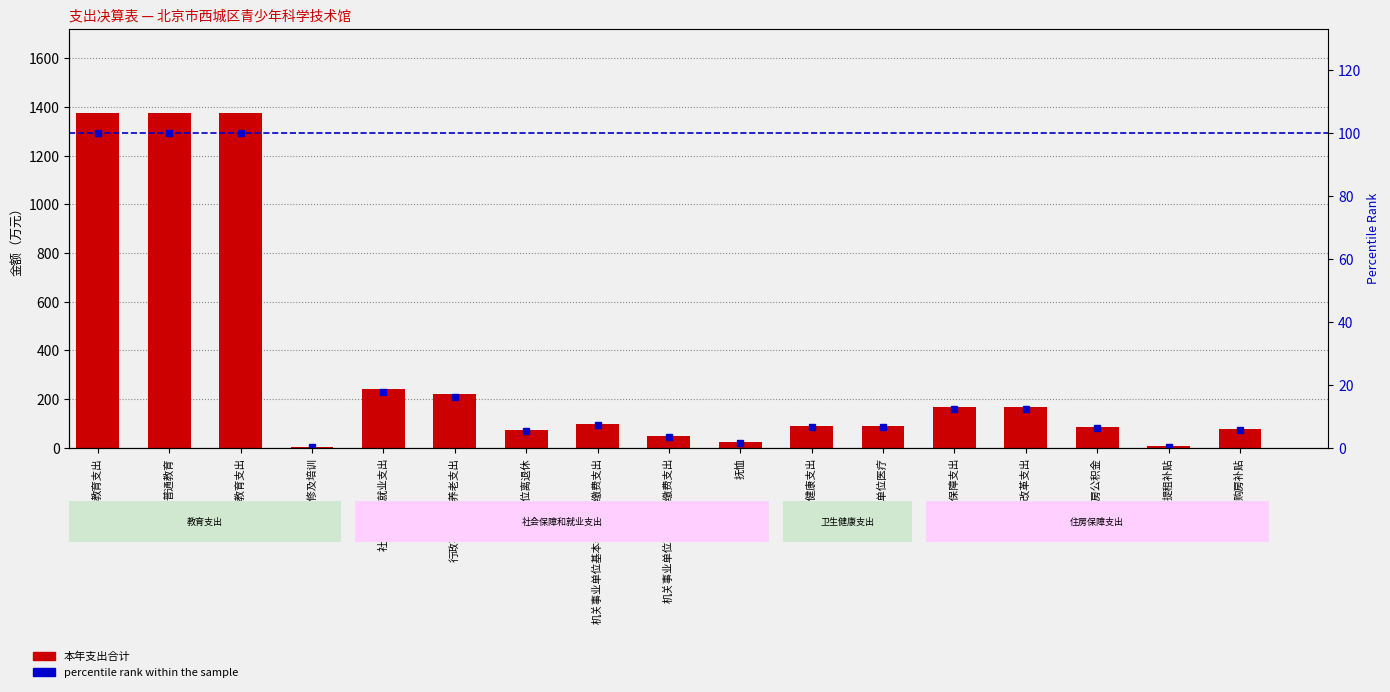

At 机关事业单位基本养老保险缴费支出, list the series in order from largest to smallest.

本年支出合计, percentile rank within the sample